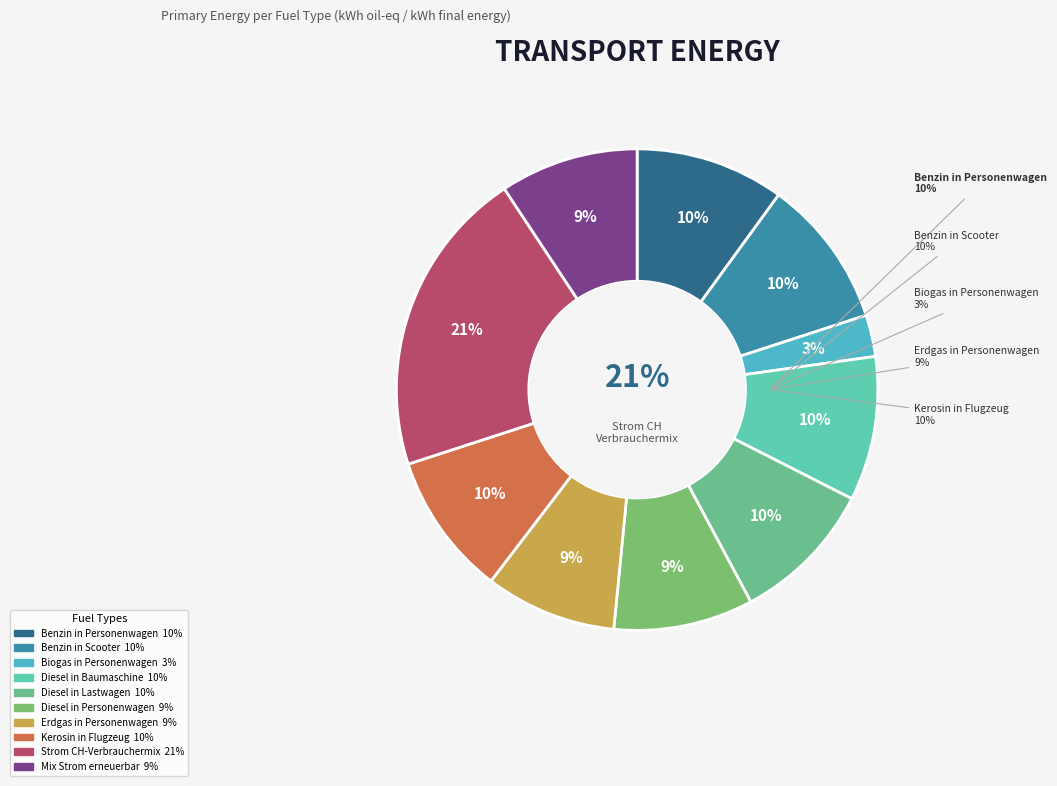

What is the smallest slice in the pie chart?

Biogas in Personenwagen